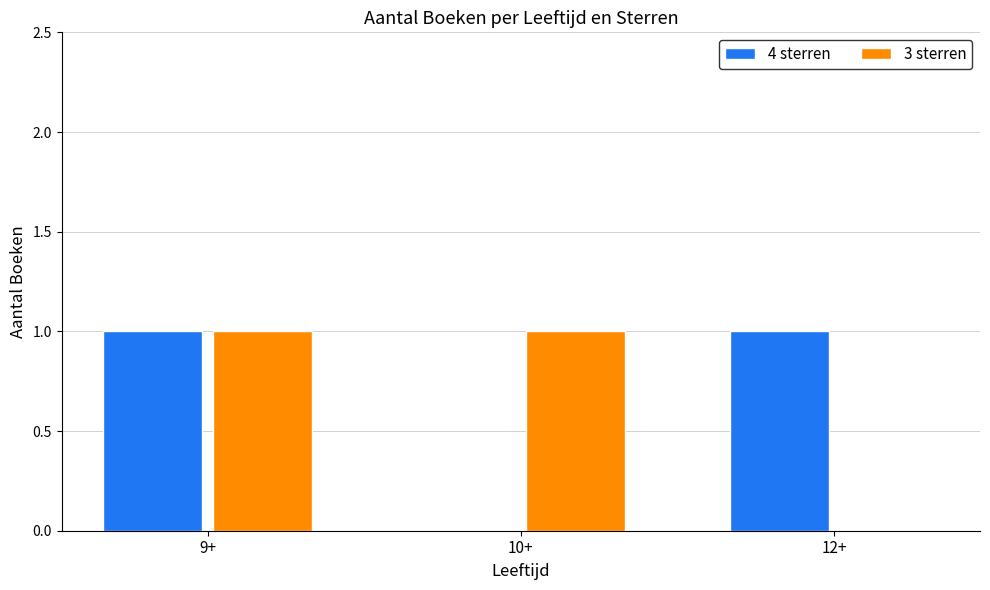

Which series changed the most between 9+ and 10+?

4 sterren